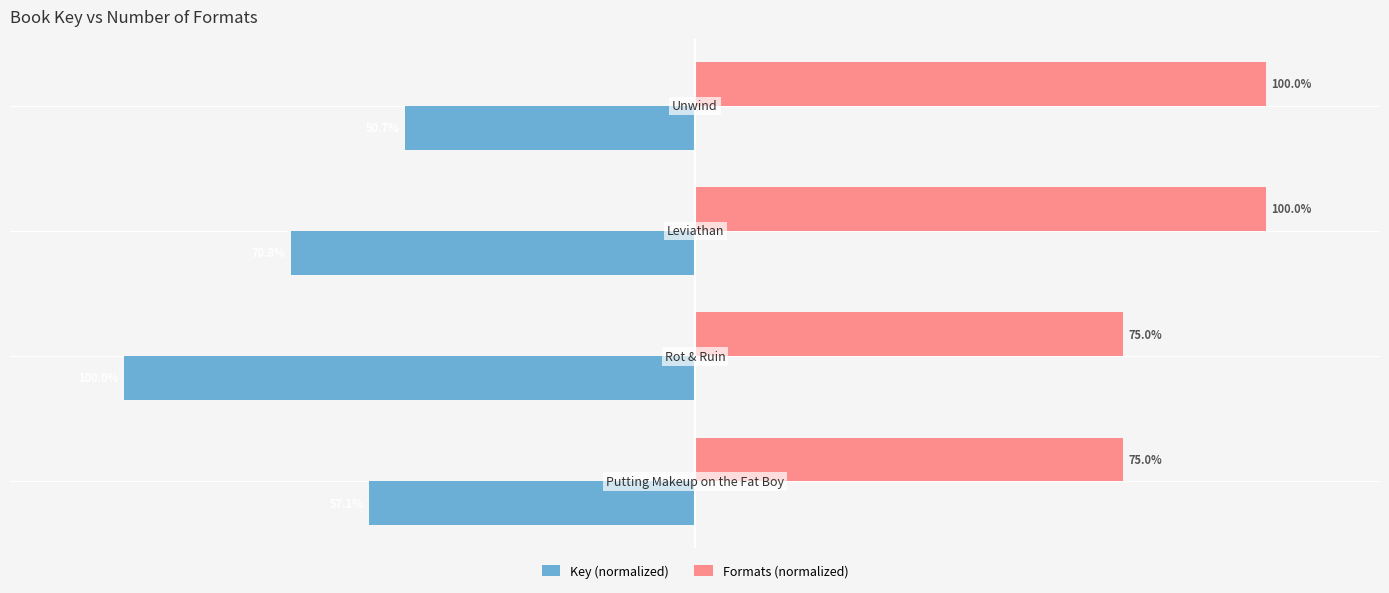

List the series in order of their overall mean, highest first.

Formats (normalized), Key (normalized)